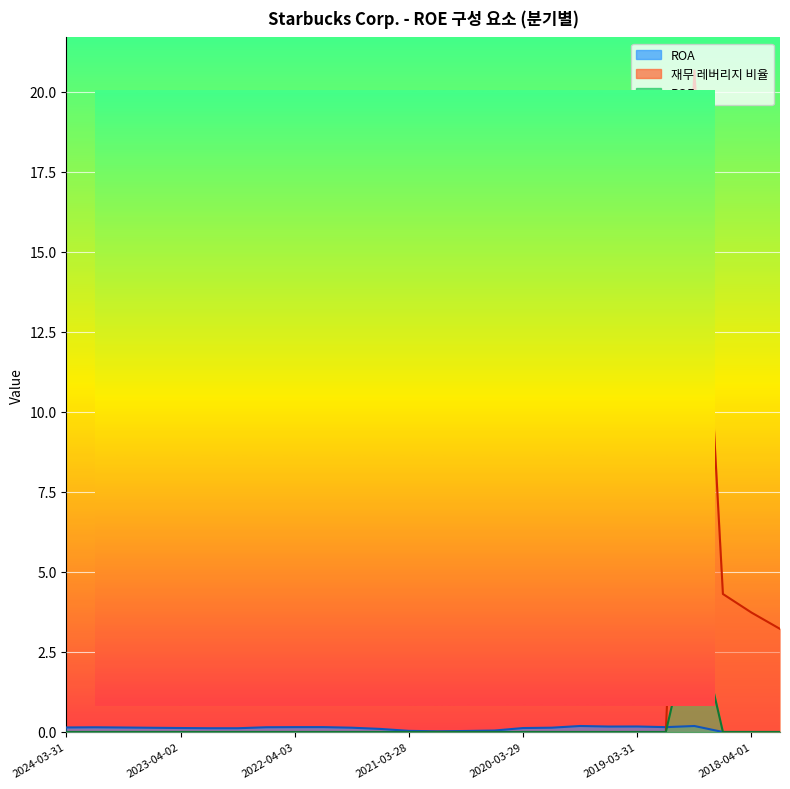

How many series are shown in this chart?

3